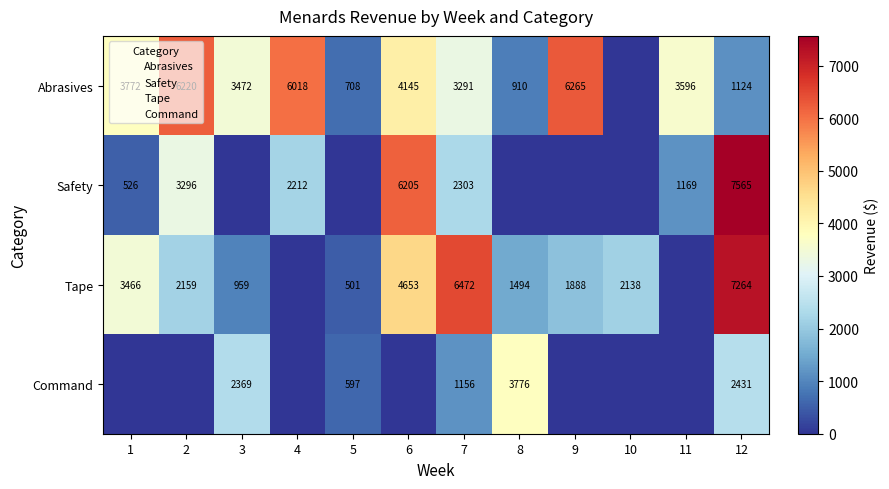

What is the difference between the maximum and second lowest values in the Command series?

3776